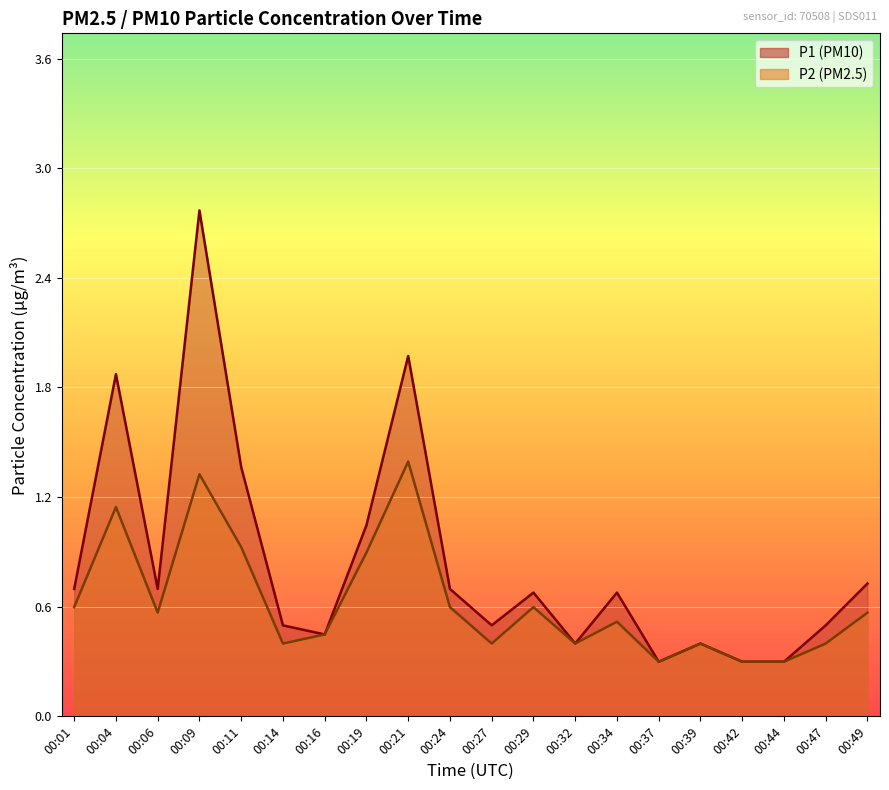

Reading right to left, what are all the values shown in this chart?

P1: 00:49=0.7	00:47=0.5	00:44=0.3	00:42=0.3	00:39=0.4	00:37=0.3	00:34=0.7	00:32=0.4	00:29=0.7	00:27=0.5	00:24=0.7	00:21=2.0	00:19=1.1	00:16=0.5	00:14=0.5	00:11=1.4	00:09=2.8	00:06=0.7	00:04=1.9	00:01=0.7
P2: 00:49=0.6	00:47=0.4	00:44=0.3	00:42=0.3	00:39=0.4	00:37=0.3	00:34=0.5	00:32=0.4	00:29=0.6	00:27=0.4	00:24=0.6	00:21=1.4	00:19=0.9	00:16=0.5	00:14=0.4	00:11=0.9	00:09=1.3	00:06=0.6	00:04=1.1	00:01=0.6